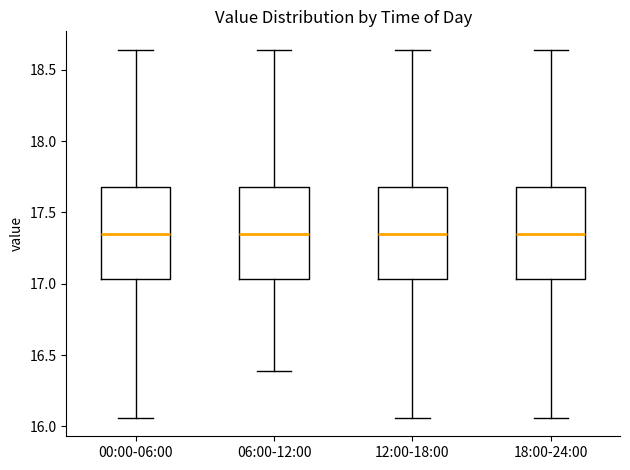

Reading left to right, transcribe this box plot: for each box, give where its median line is, the range the box spans, and where its two whiskers end, as read against the y-axis. The values are not printed on the chart, so give them approximately, as read against the axis.

00:00-06:00: median 17.35, box 17.05 to 17.70, whiskers 16.05 to 18.65
06:00-12:00: median 17.35, box 17.05 to 17.70, whiskers 16.40 to 18.65
12:00-18:00: median 17.35, box 17.05 to 17.70, whiskers 16.05 to 18.65
18:00-24:00: median 17.35, box 17.05 to 17.70, whiskers 16.05 to 18.65